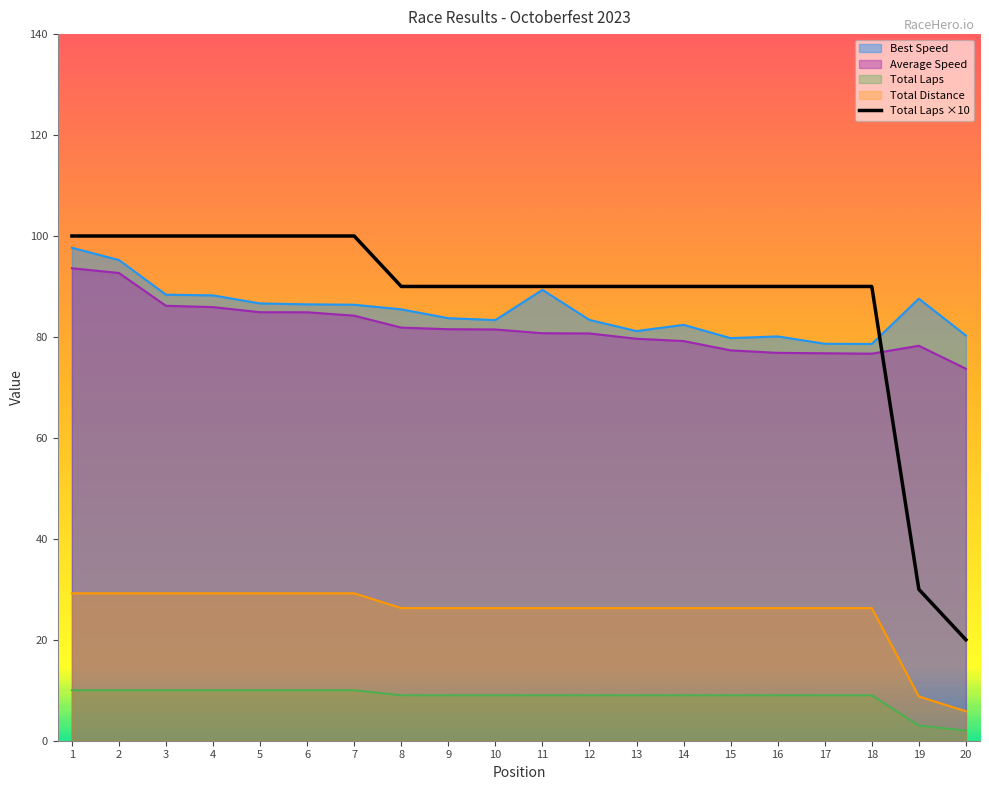

The Average Speed series shows 76.8 at 16. True or false?

True